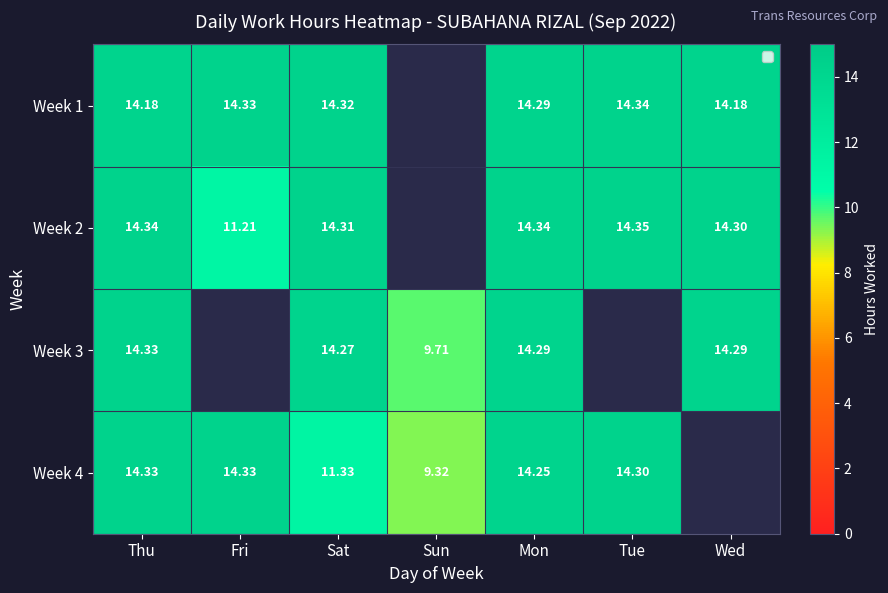

How many values in the Week 2 series exceed 14?

5